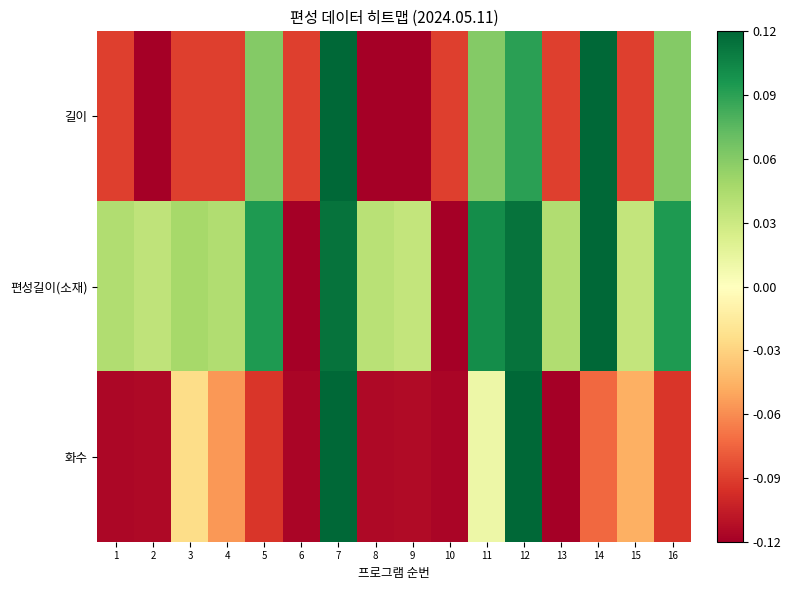

What is the total value across all series at 9?

-0.2